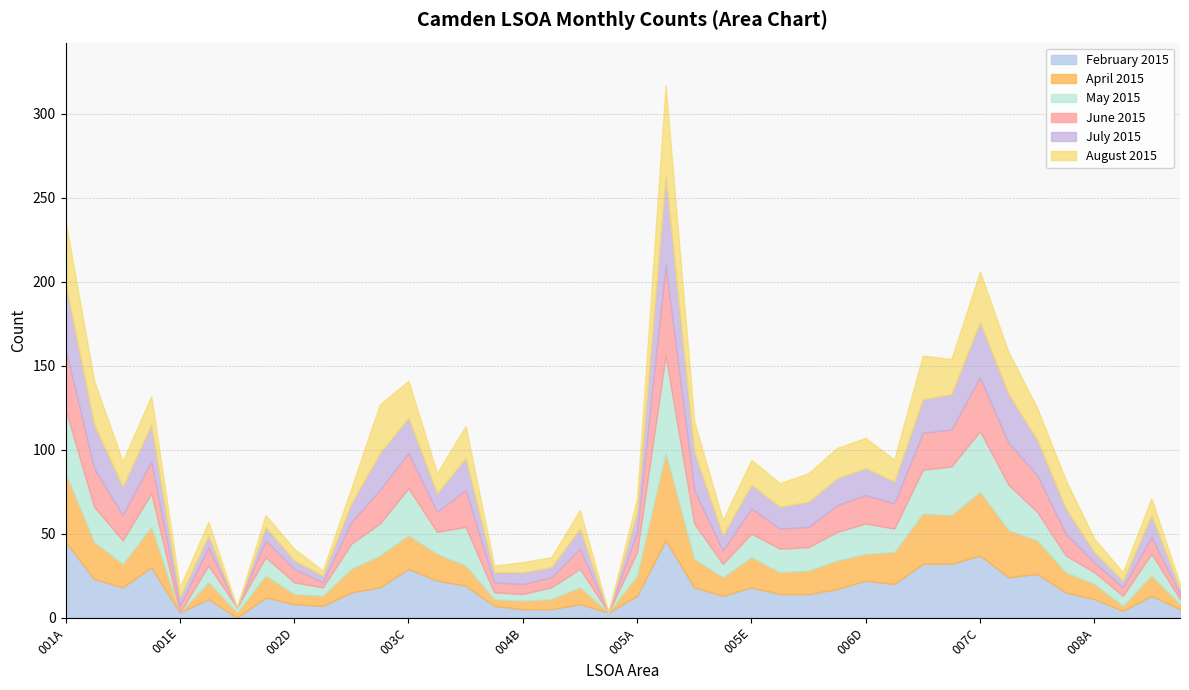

At which category does June 2015 reach its first local valley?

001C